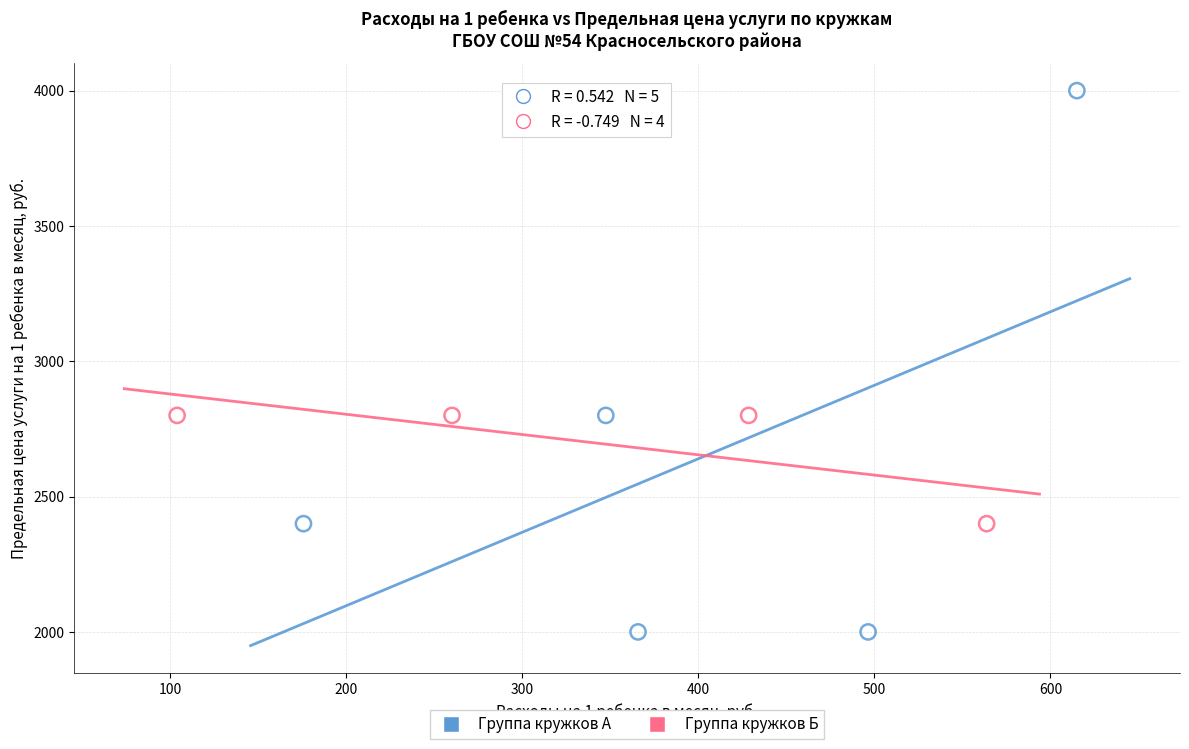

Which series reaches the maximum Y coordinate?

Группа кружков А